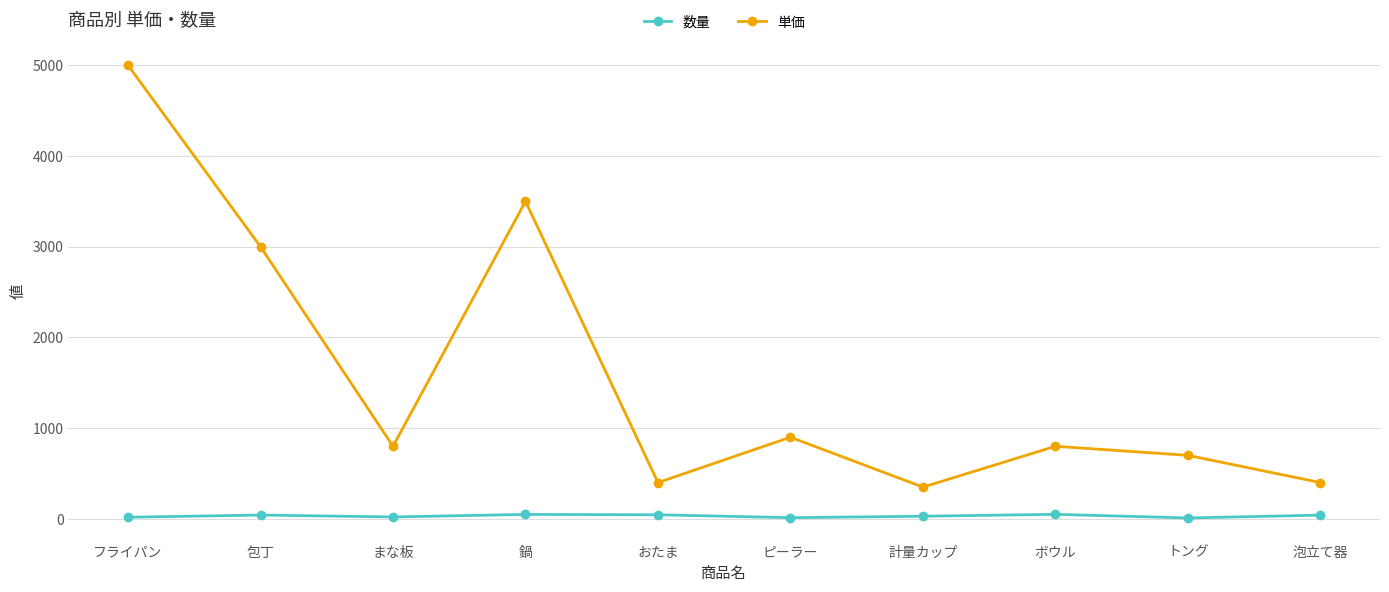

Does the chart display data point markers on the line(s)?

Yes